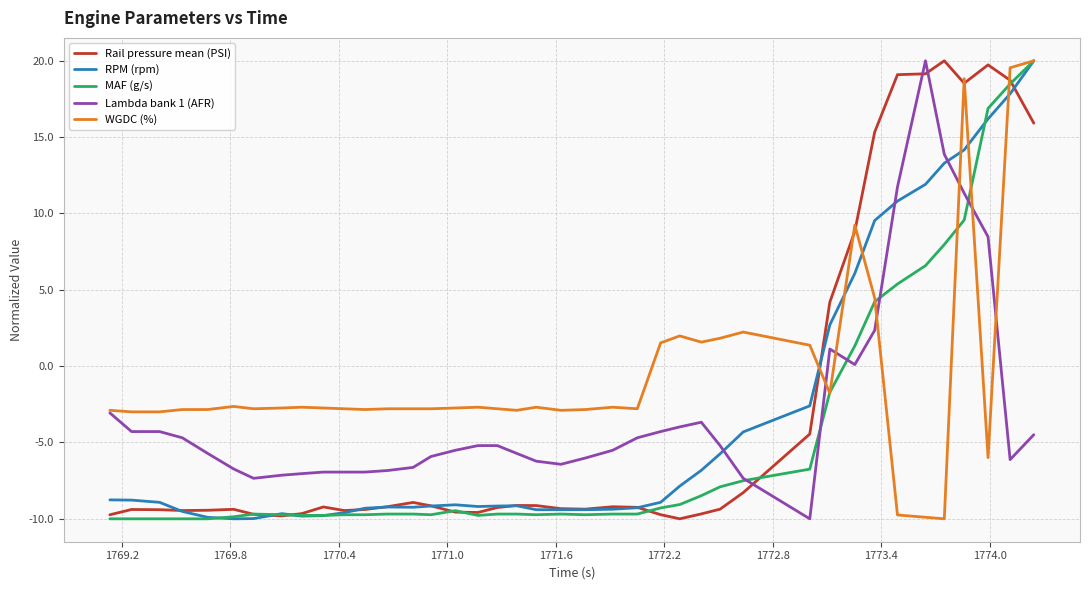

Which series has the largest total across all categories?

WGDC (%)